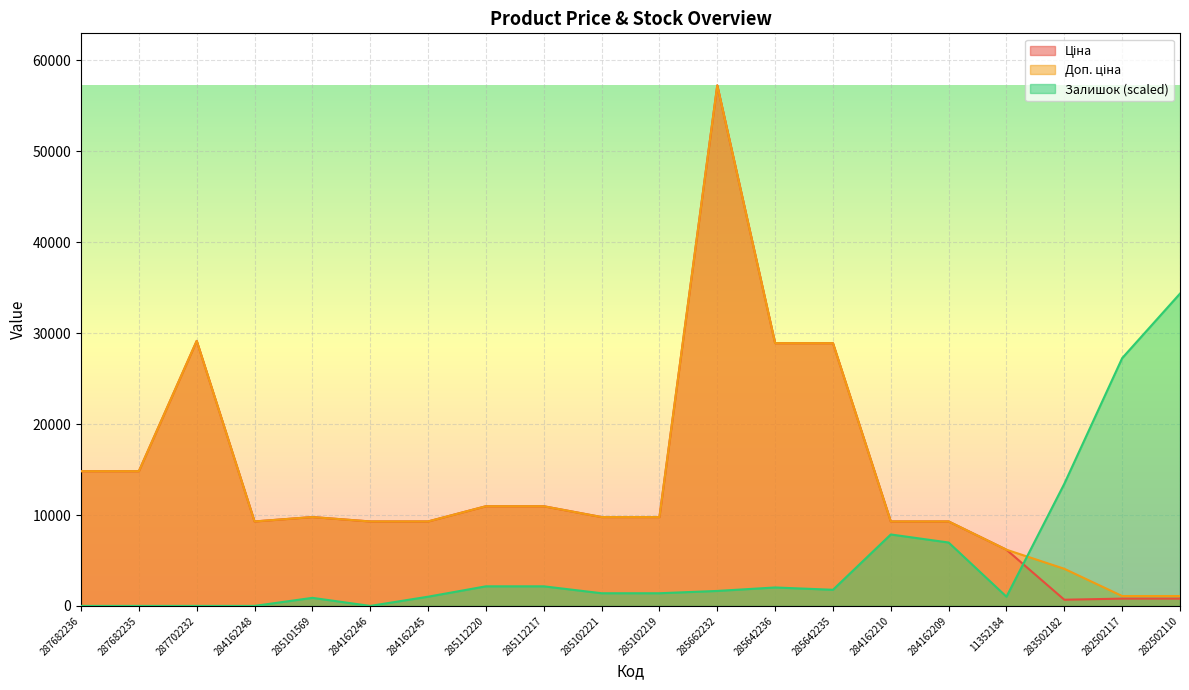

True or false: Доп. ціна and Ціна intersect in this chart.

False